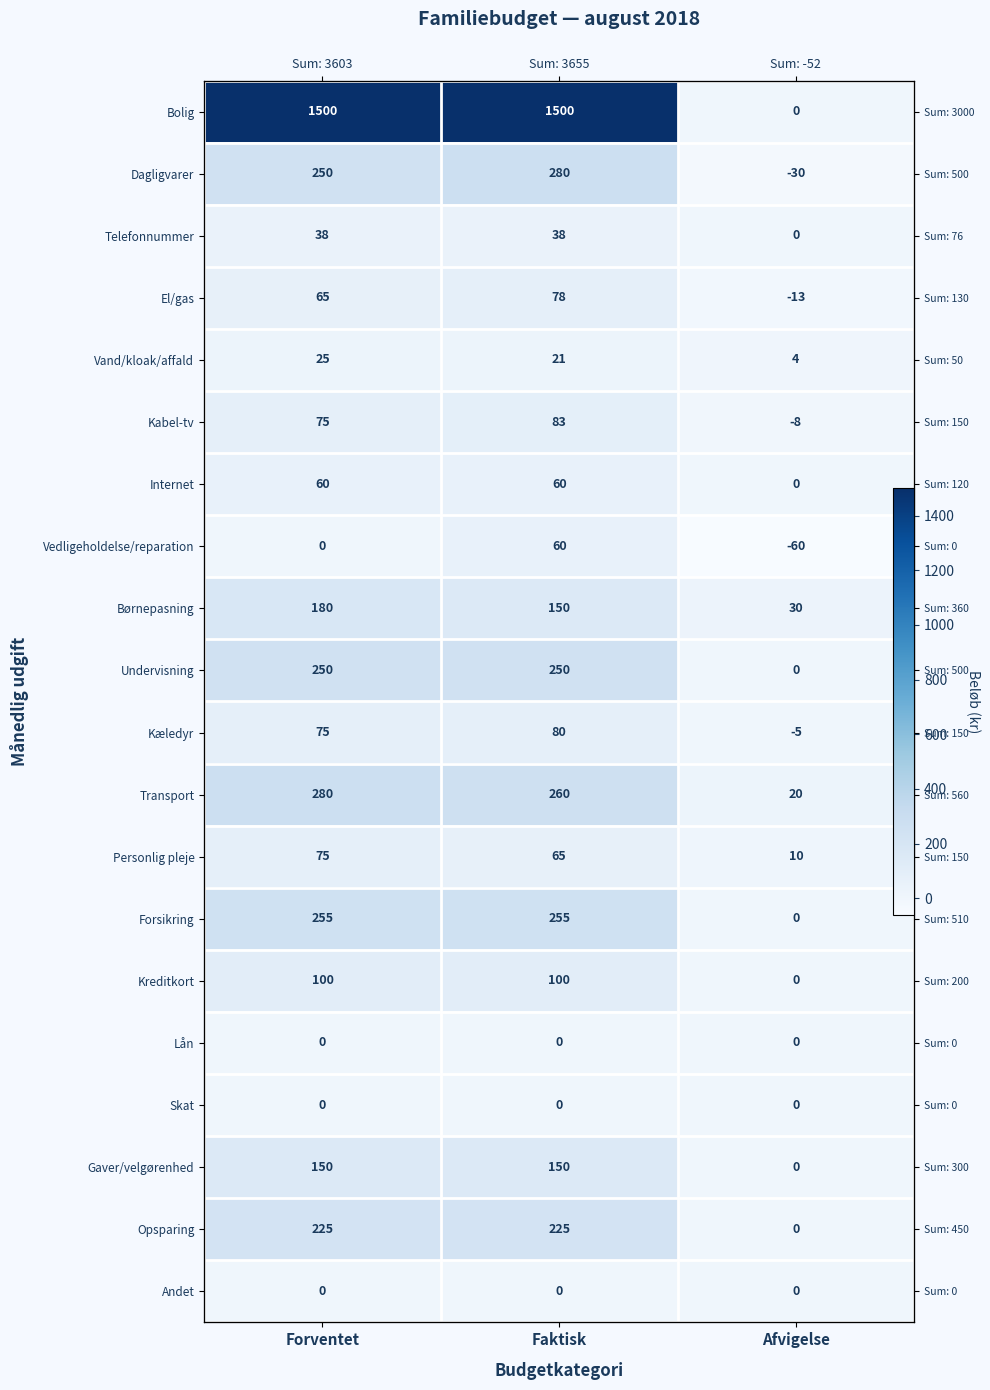

At which label does Transport reach its minimum?

Afvigelse